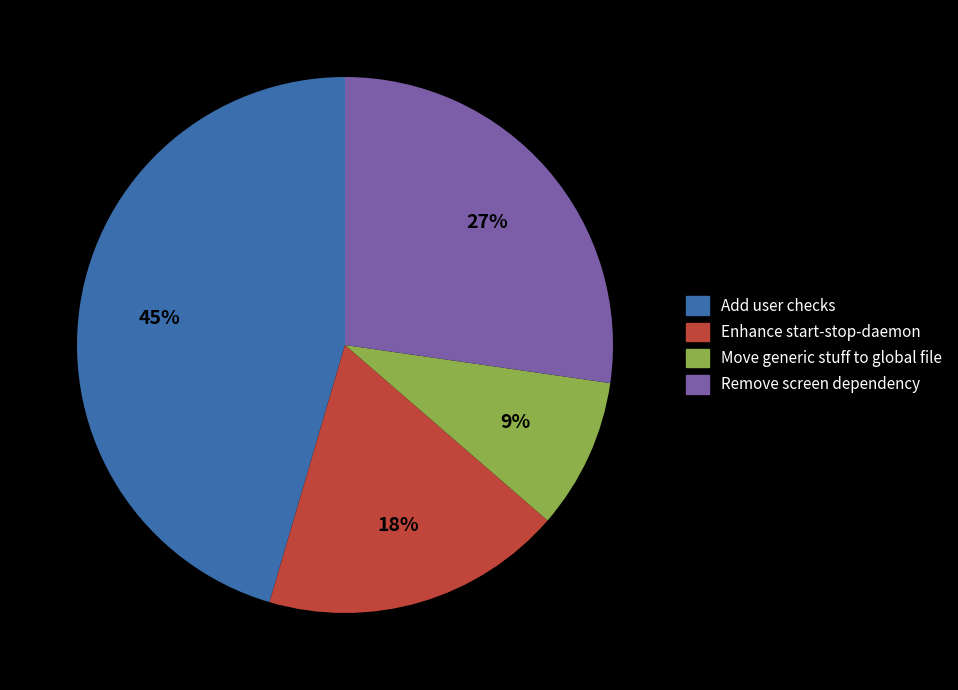

Is the sum of Move generic stuff to global file and Enhance start-stop-daemon greater than half?

No